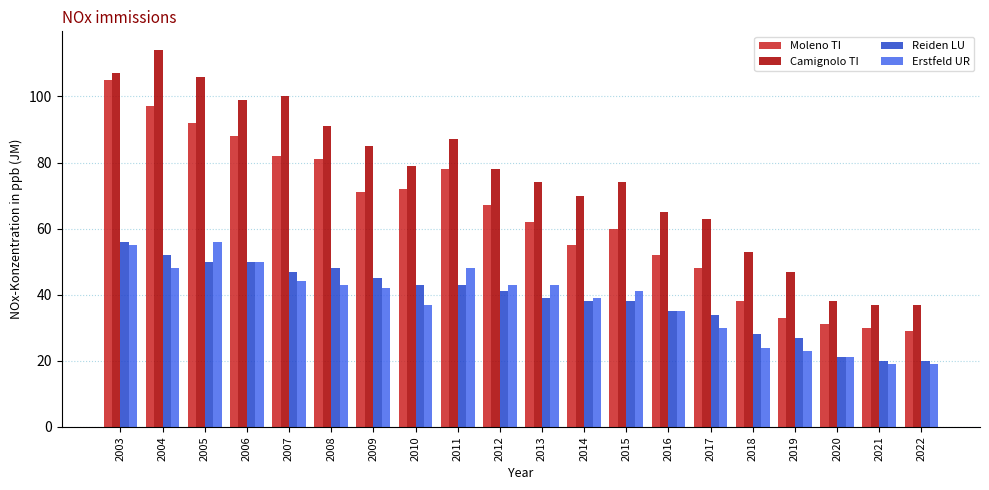

How many bars are there in each group?

4